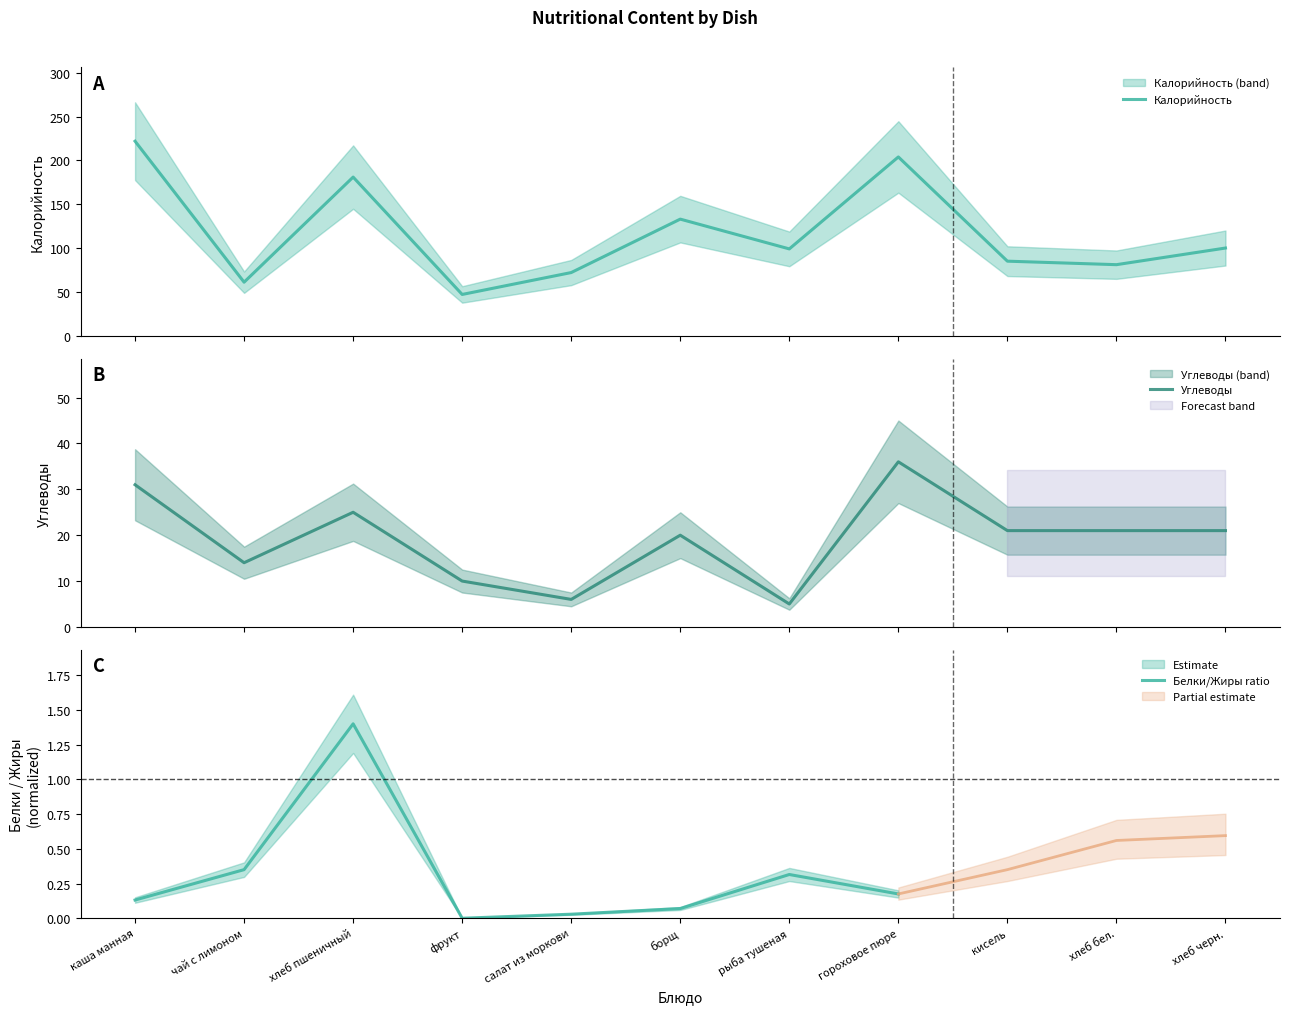

What is the difference between the highest and lowest values at фрукт?

37